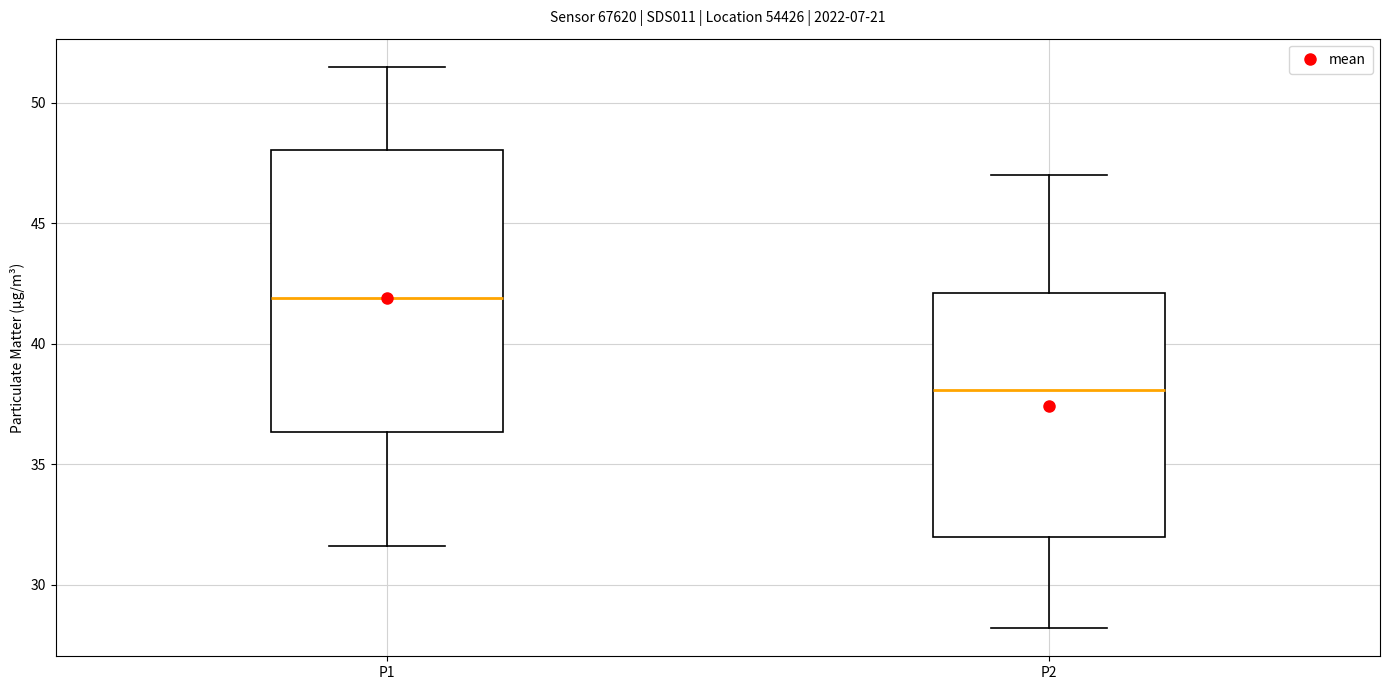

Which box is the tallest, from its lower edge to its upper edge?

P1